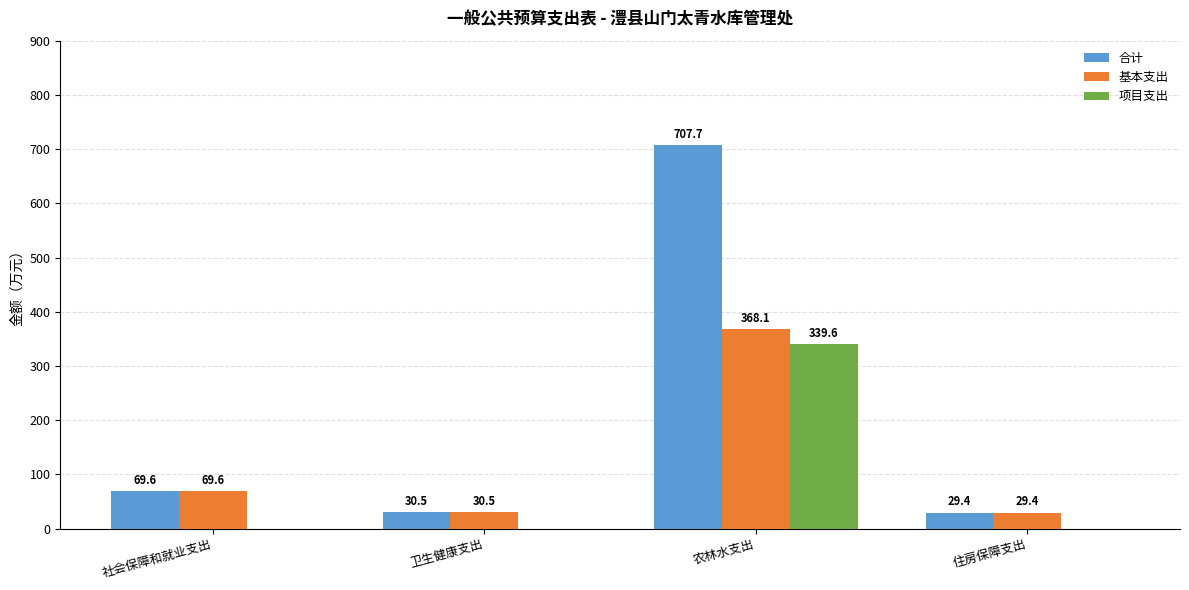

Is it true that 项目支出 equals 0.0 at 住房保障支出?

True